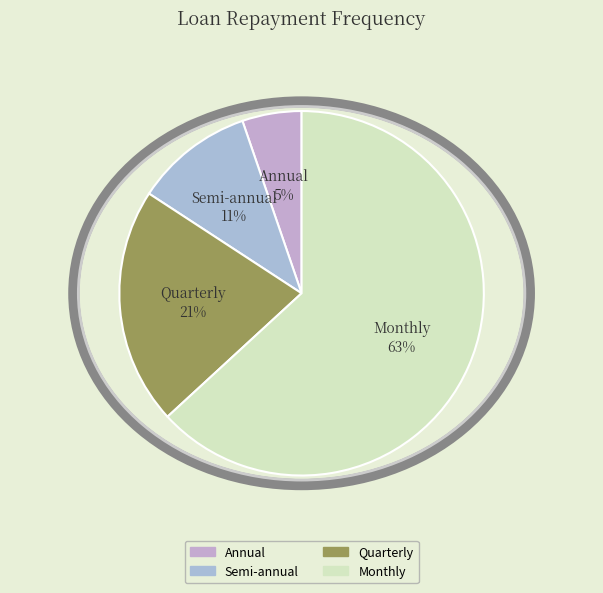

To the nearest percent, what is the difference between the largest and smallest slice percentages?

58%